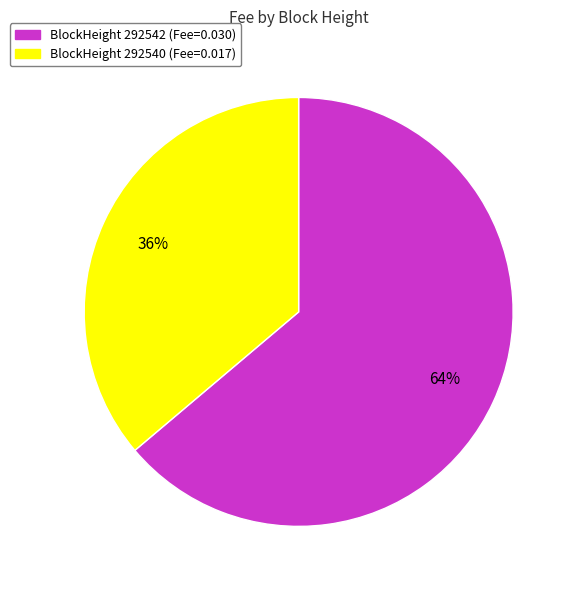

What is the ratio of the value at BlockHeight 292542 (Fee=0.030) to the value at BlockHeight 292540 (Fee=0.017)?

1.8